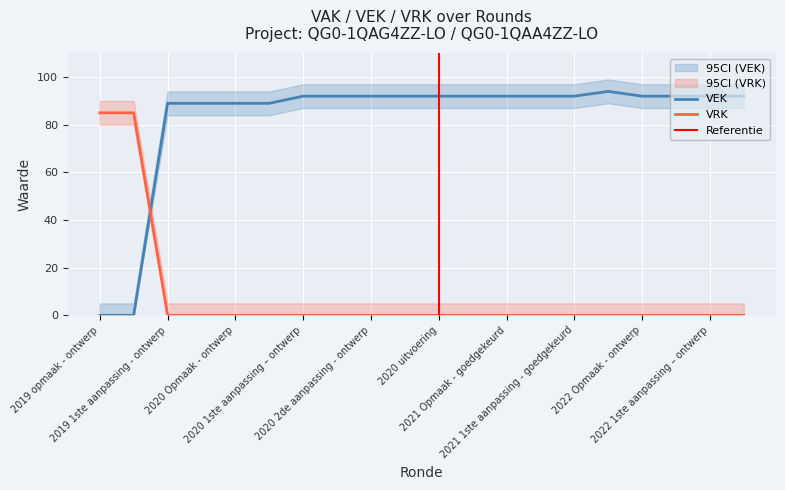

At which label does VRK reach its minimum?

2019 1ste aanpassing - ontwerp